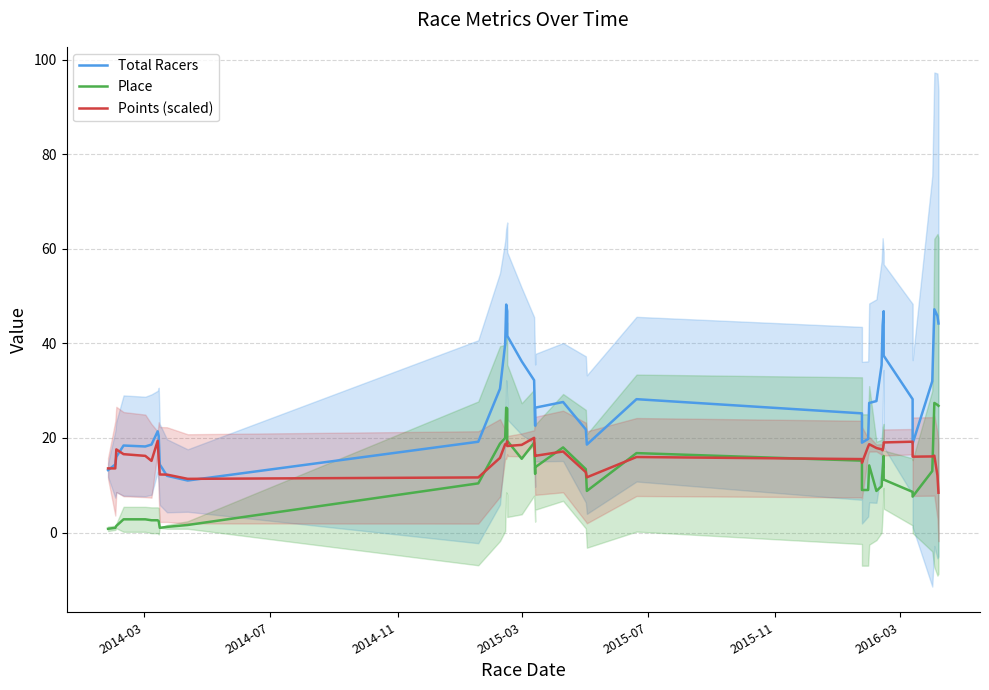

What are all the series names shown in the legend?

Total Racers, Place, Points (scaled)